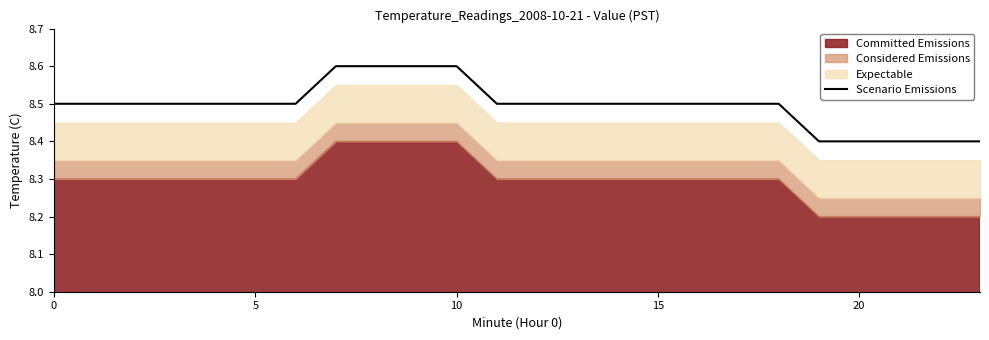

What is the highest value of the Scenario Emissions series?

8.6